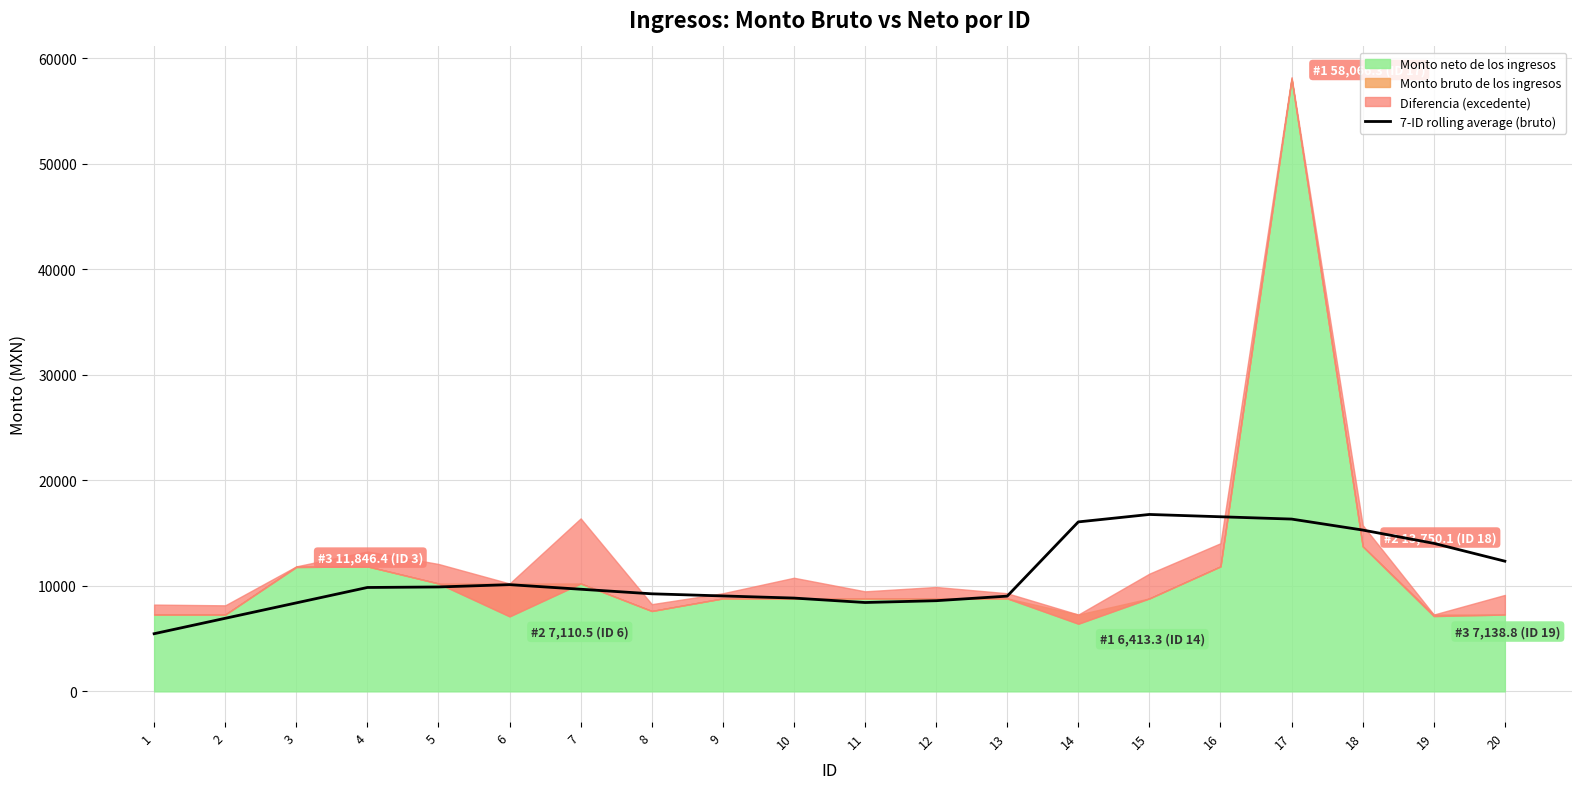

What is the maximum value for 7-ID rolling average (bruto)?

16768.5